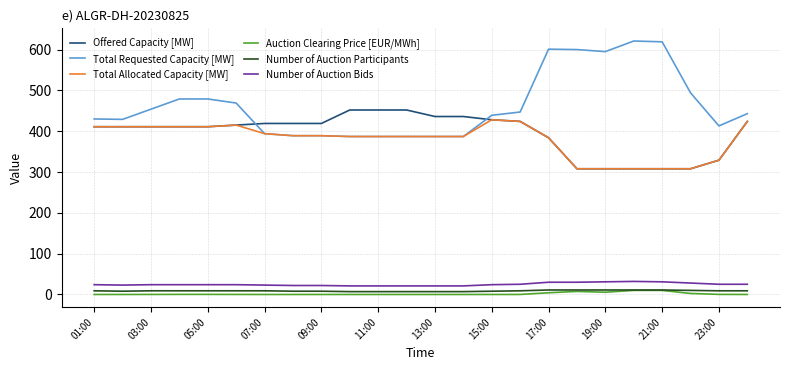

True or false: Number of Auction Bids and Number of Auction Participants intersect in this chart.

False